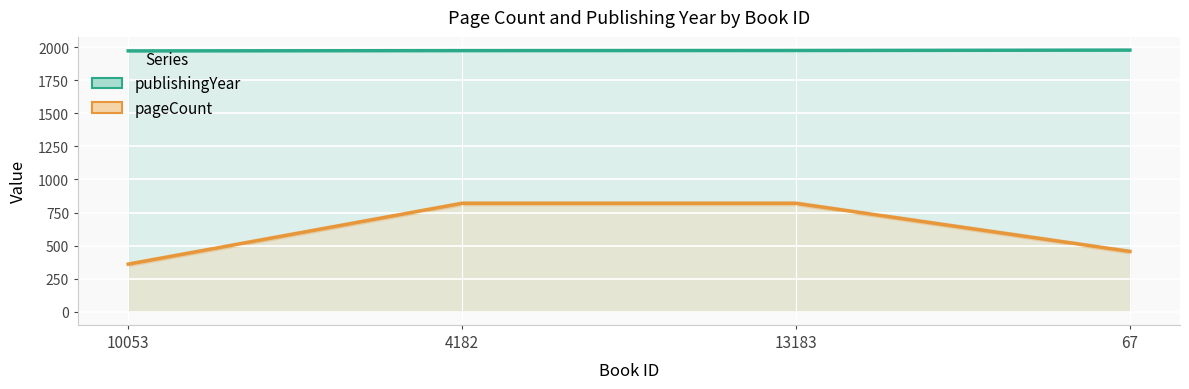

Rank the series by their average value, from highest to lowest.

publishingYear, pageCount